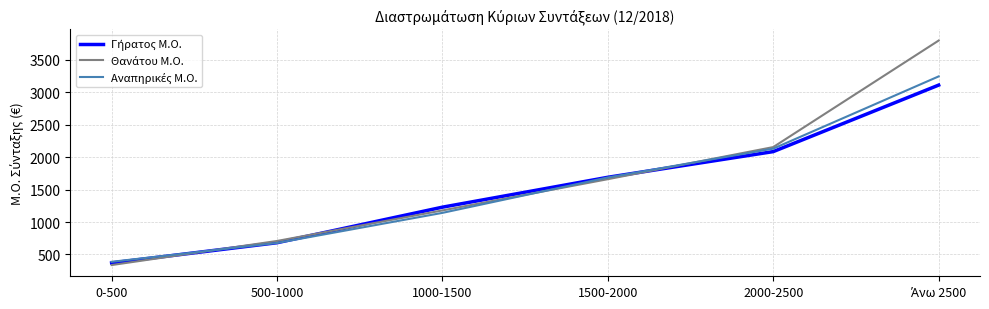

Which category has the lowest value across all series?

0-500